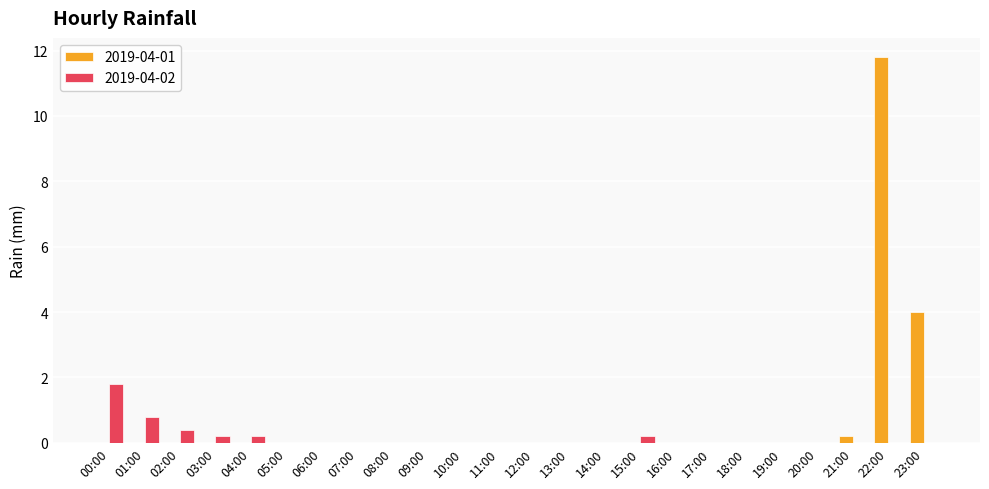

What are all the series names shown in the legend?

2019-04-01, 2019-04-02